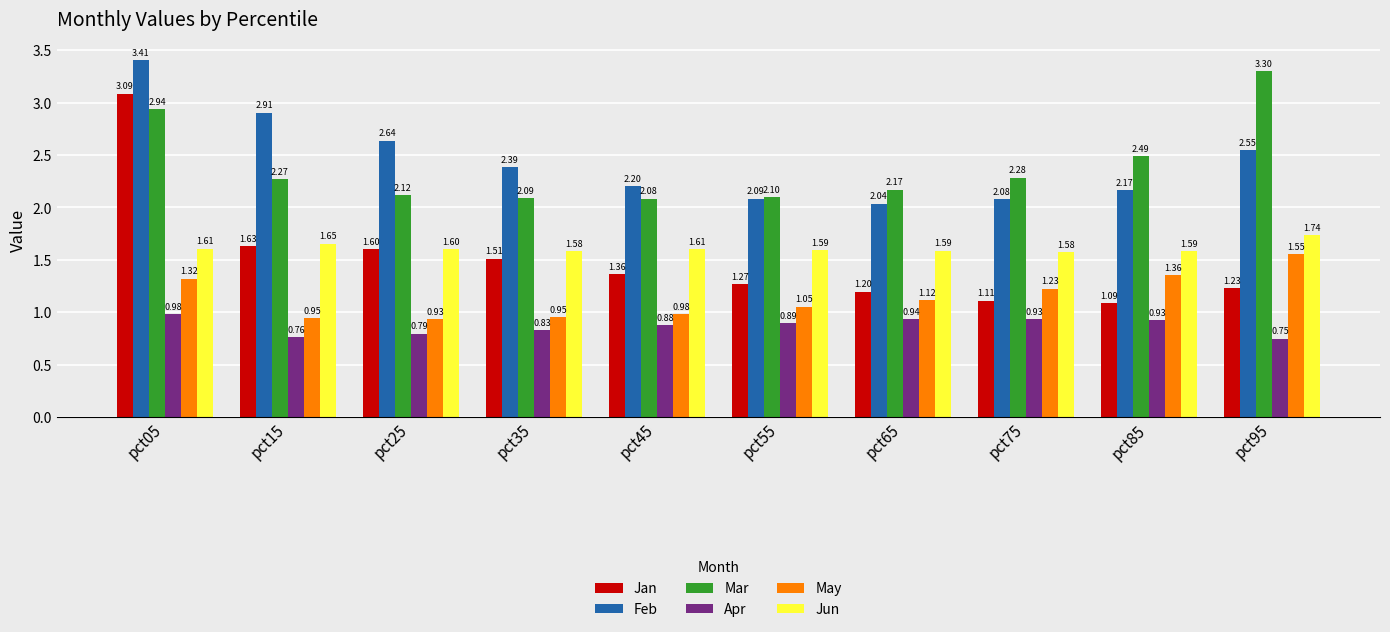

What is the total value across all series at pct85?

9.6